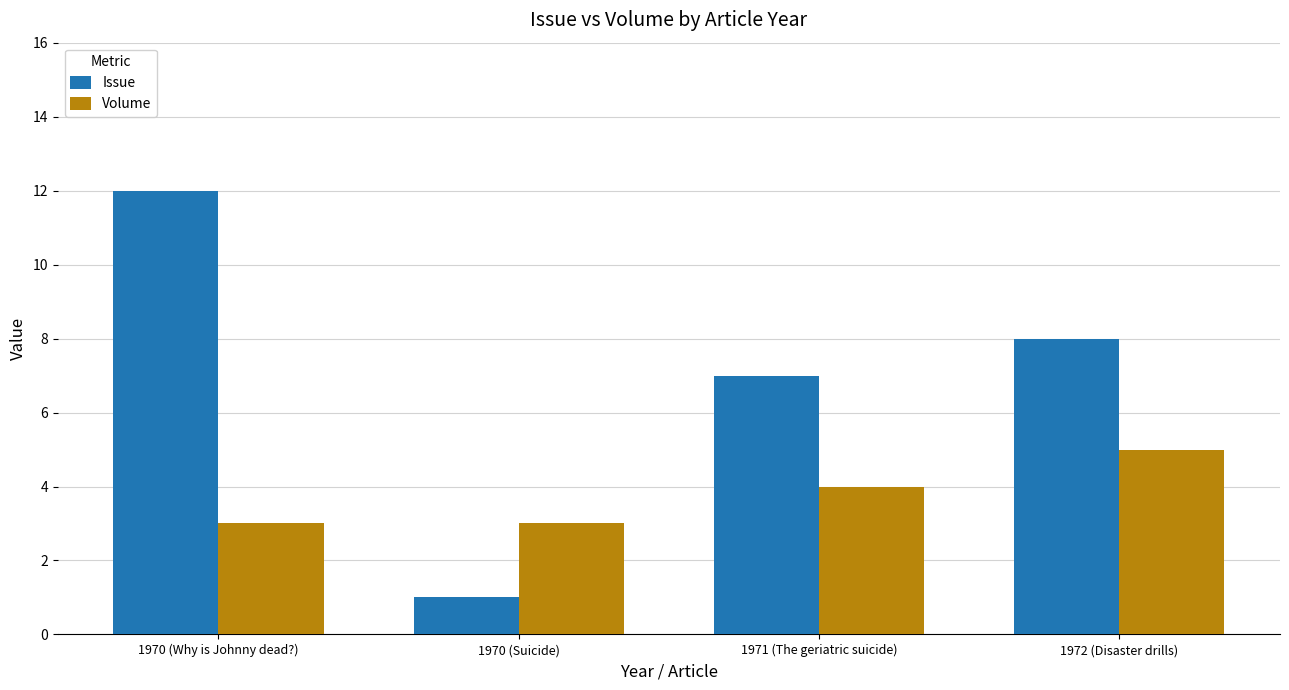

Rank the series by their average value, from highest to lowest.

Issue, Volume